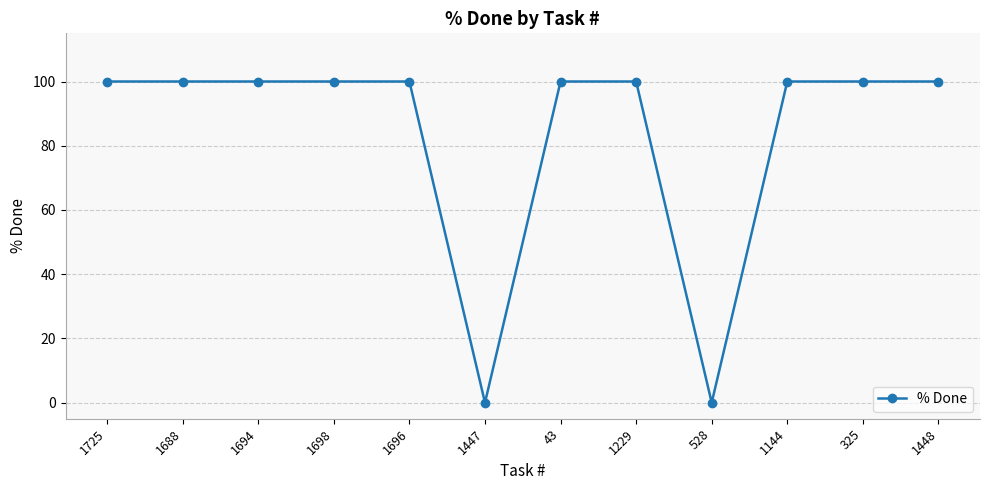

Is this an area chart (filled region under the line)?

No